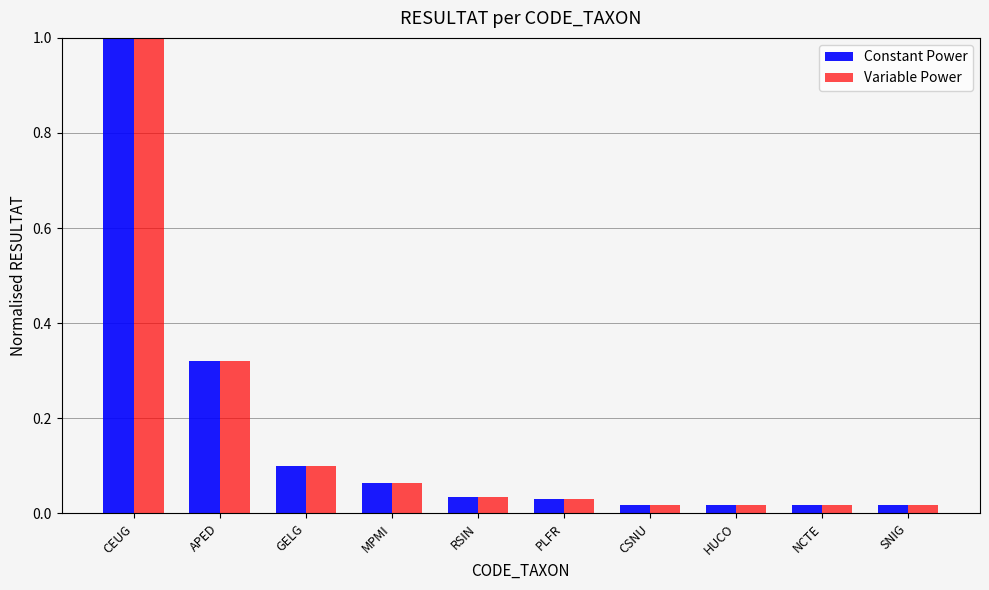

Which category has the highest value across all series?

CEUG